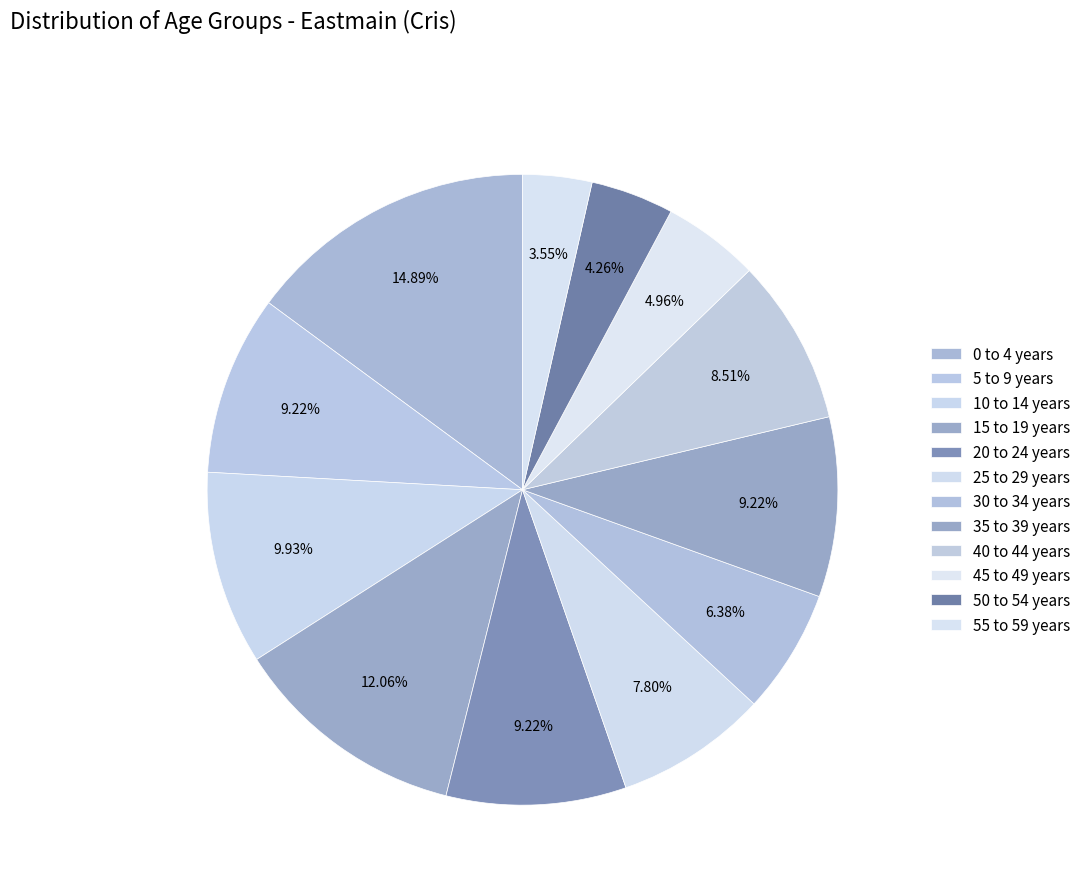

Count the number of slices in the pie.

12